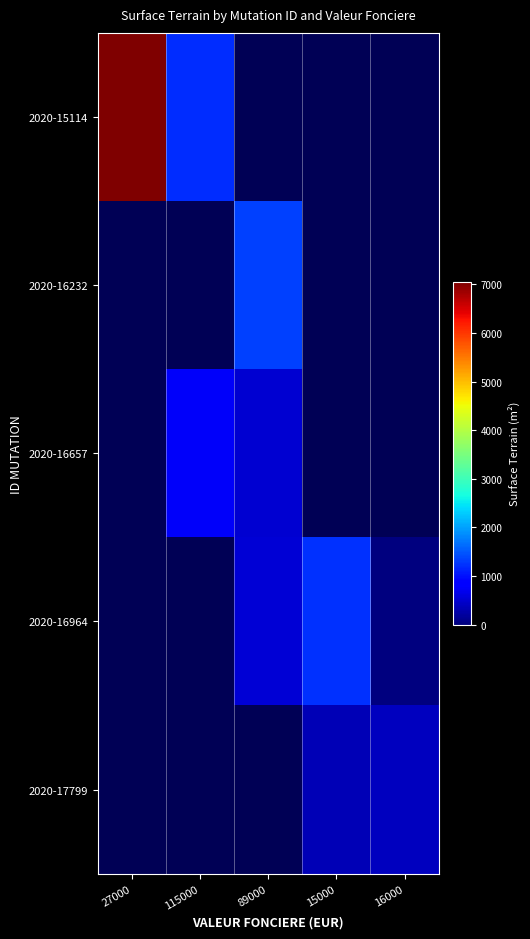

Count the number of categories in the chart.

5